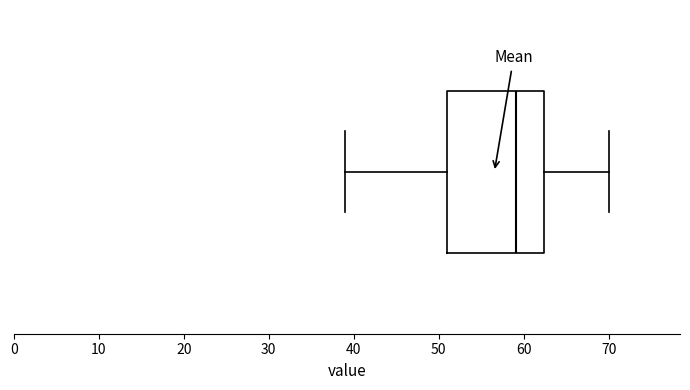

Where is the left edge of the box on the x-axis? The values are not printed on the chart, so give them approximately, as read against the axis.

51